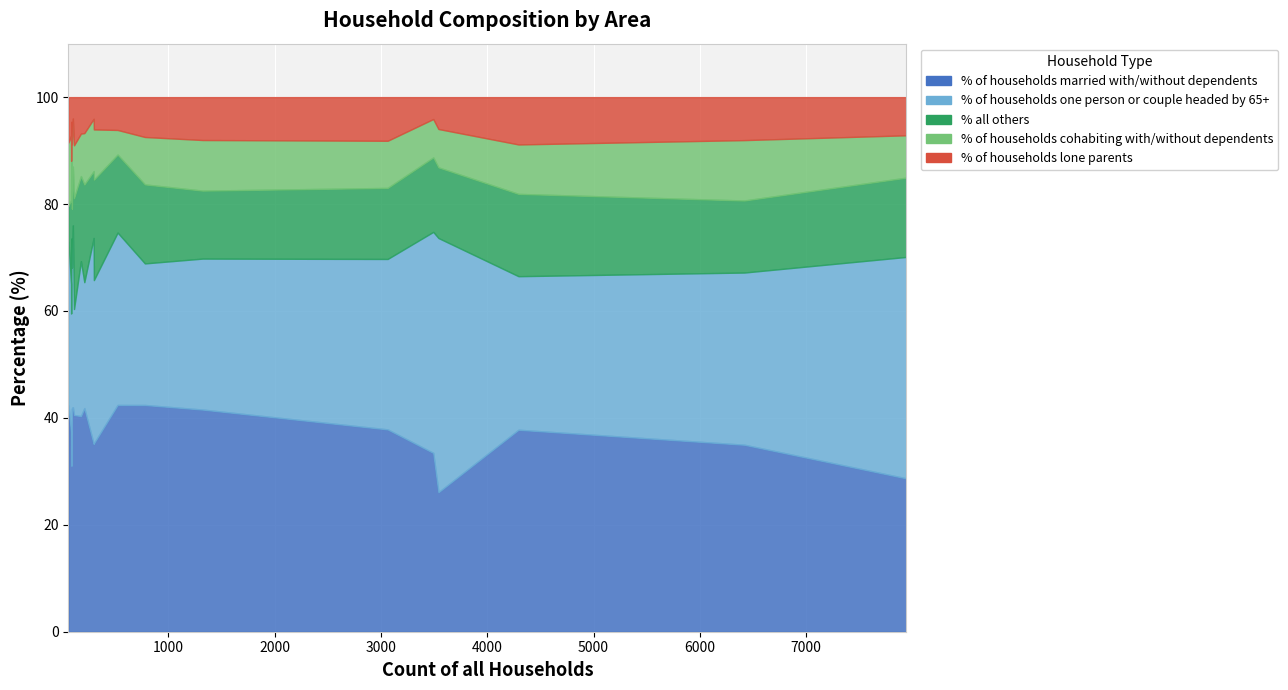

True or false: % of households lone parents has a value of 17.3 at Edmondsham.

False